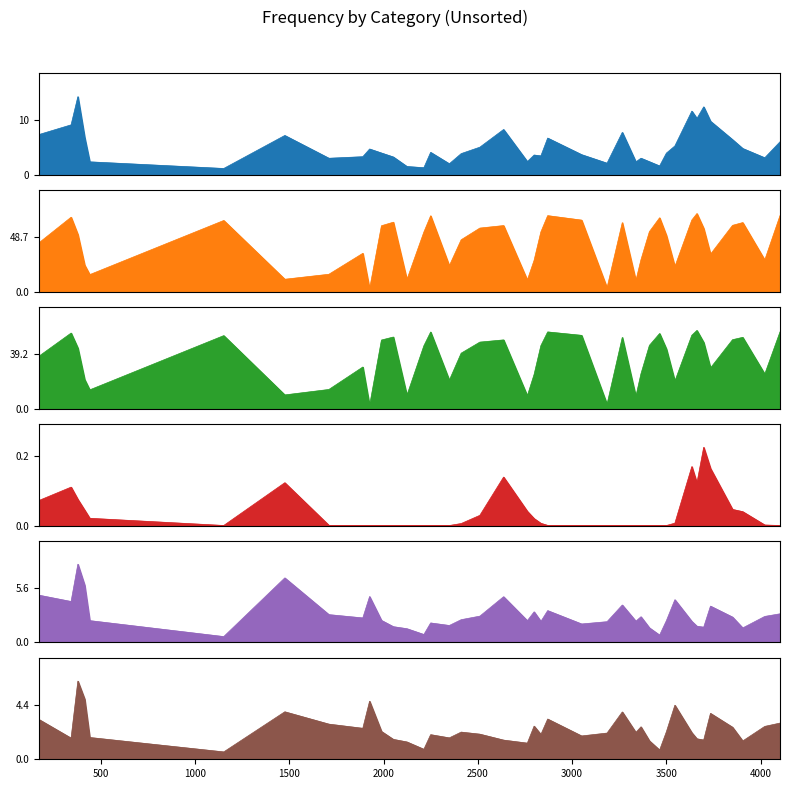

True or false: li has more than 2 interior local peaks.

True